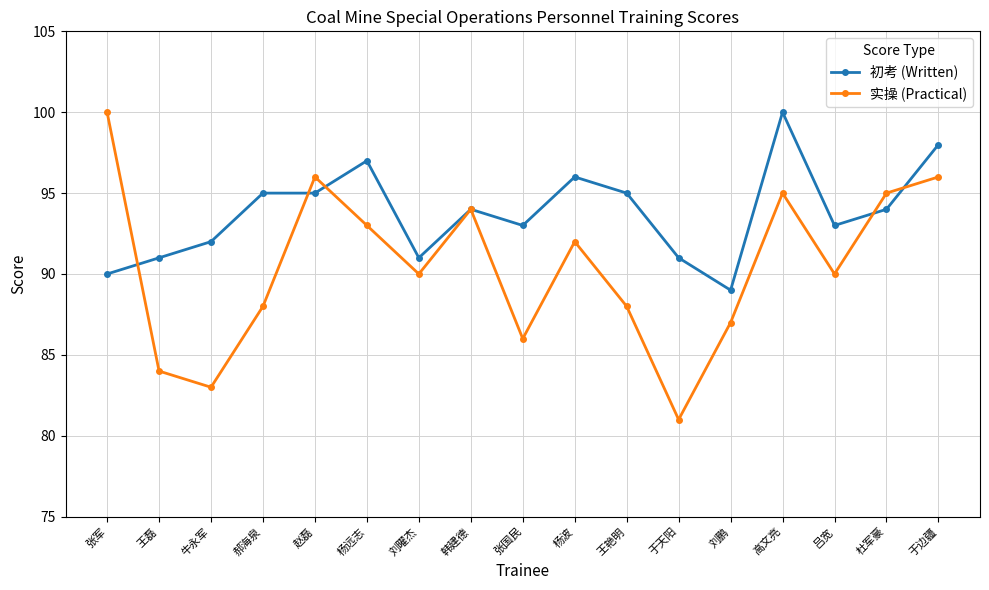

Where is the first local minimum for 实操 (Practical)?

牛永军